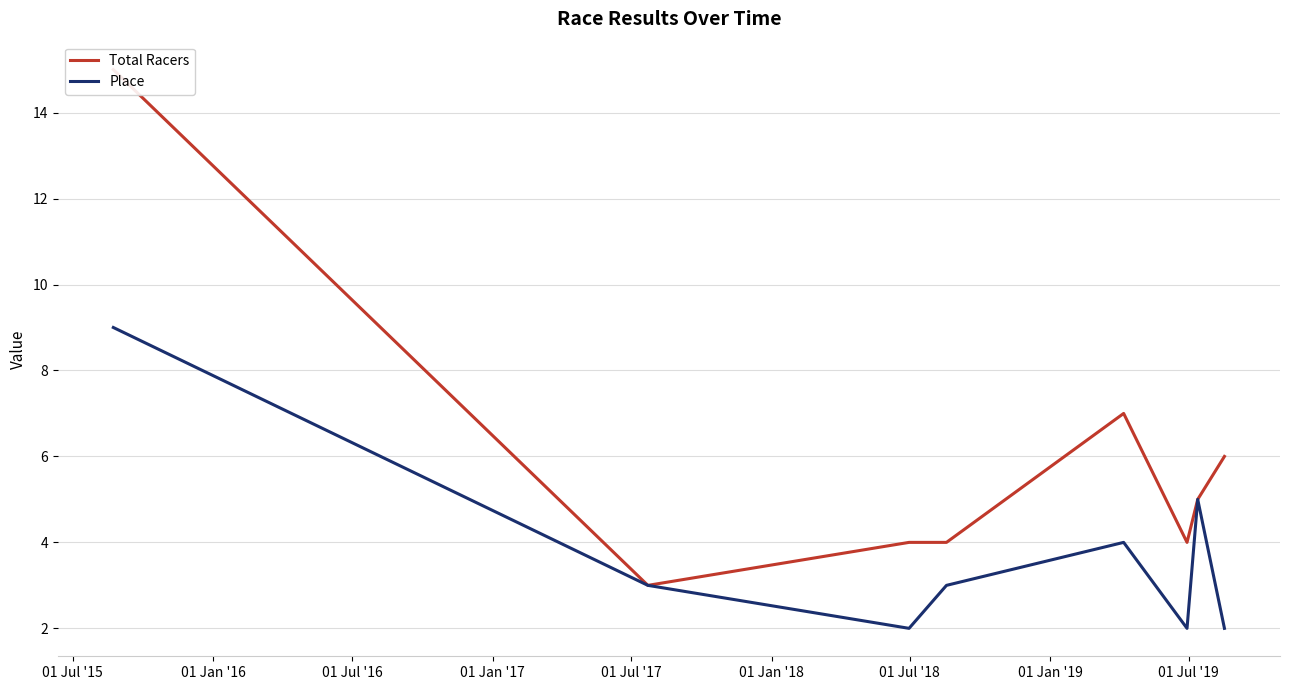

What is the difference between the Total Racers values at 01 Jul '15 and 01 Jan '17?

11